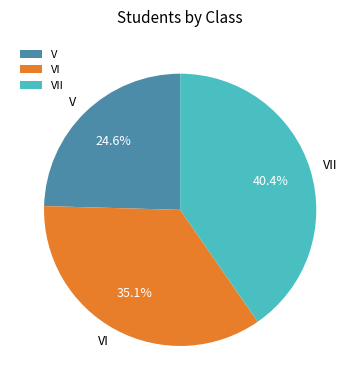

What percentage is the VII slice, to the nearest percent?

40%